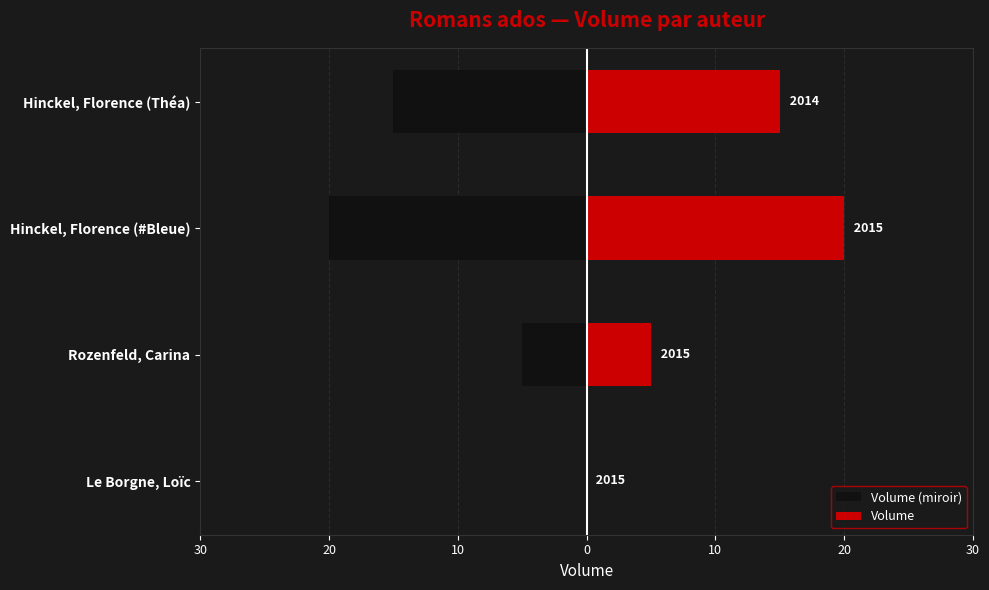

The Volume series shows 2 at Rozenfeld, Carina. True or false?

False